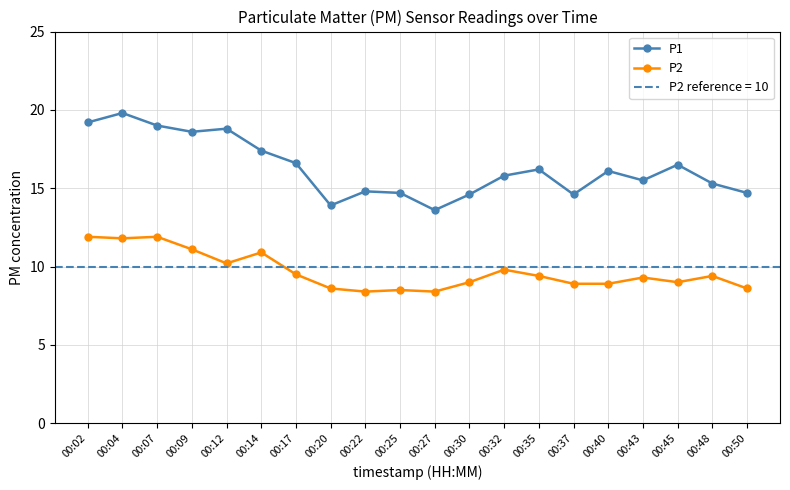

What is the highest value of the P1 series?

19.8